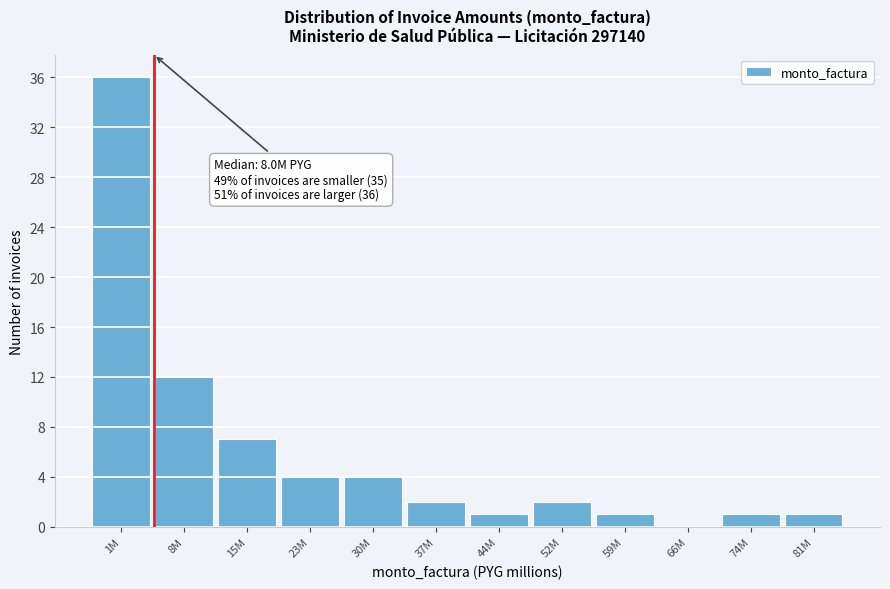

Reading left to right, transcribe all the data shown in this chart.

1M=36	8M=12	15M=7	23M=4	30M=4	37M=2	44M=1	52M=2	59M=1	66M=0	74M=1	81M=1